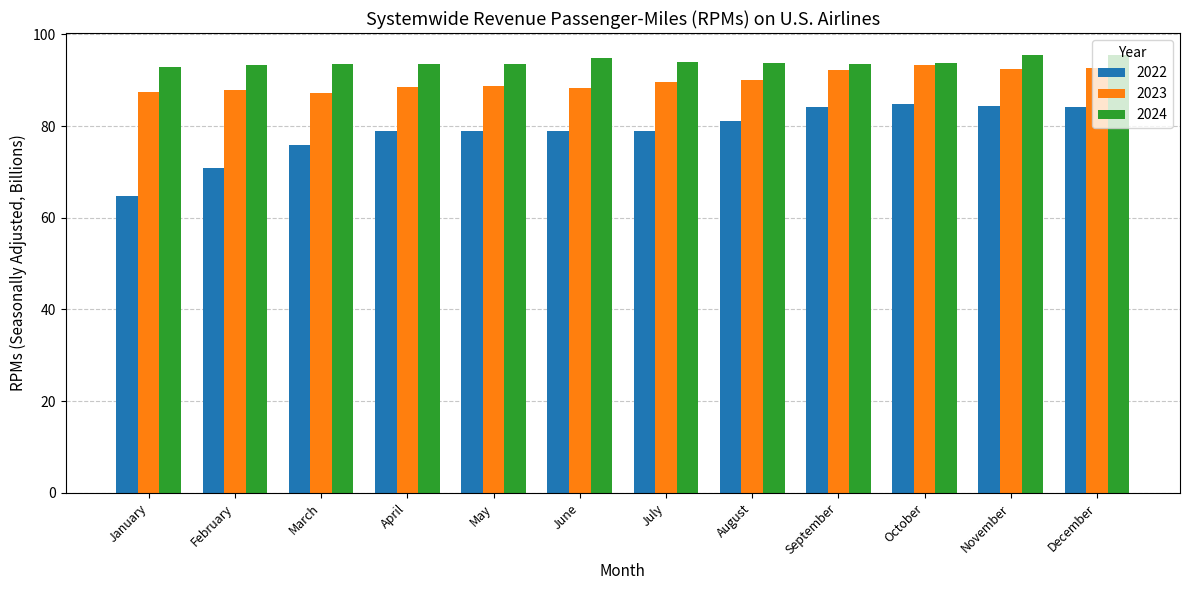

List the series in order of their peak value, lowest first.

2022, 2023, 2024